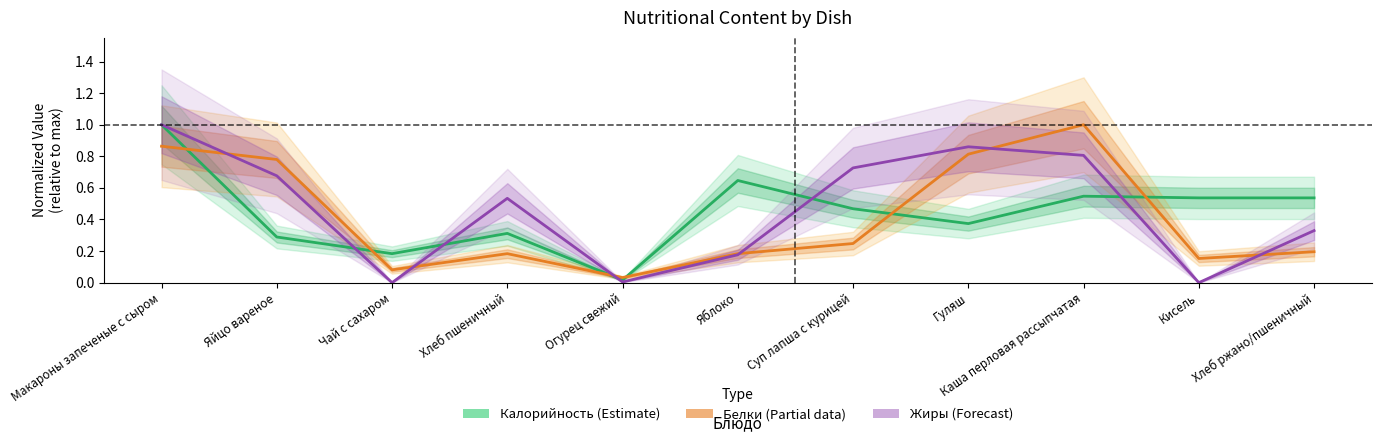

Where do Жиры and Калорийность first cross each other?

Яйцо вареное and Чай с сахаром